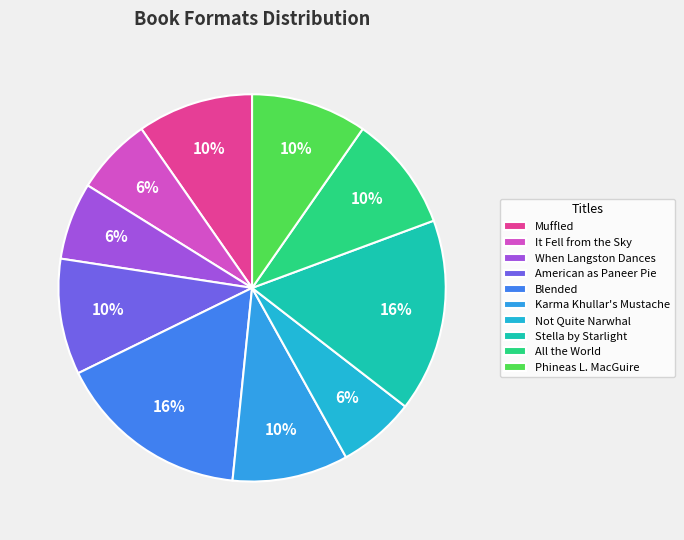

The Not Quite Narwhal slice represents 6% of the pie. True or false?

True